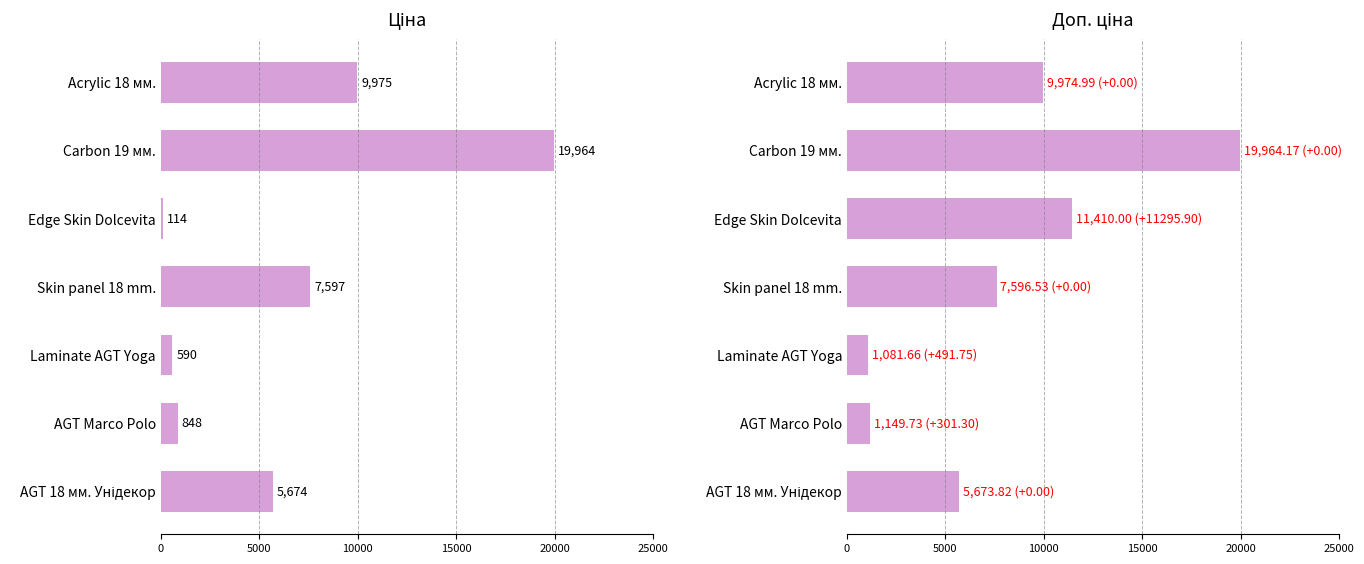

What are all the series names shown in the legend?

Ціна, Доп. ціна